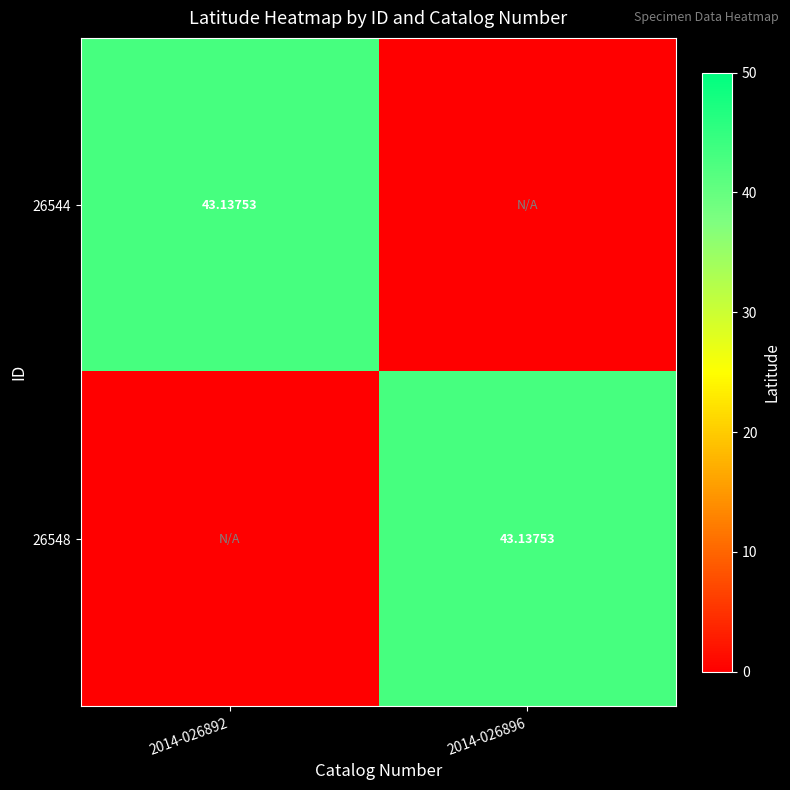

What is the approximate value of 26548 at 2014-026896?

43.1